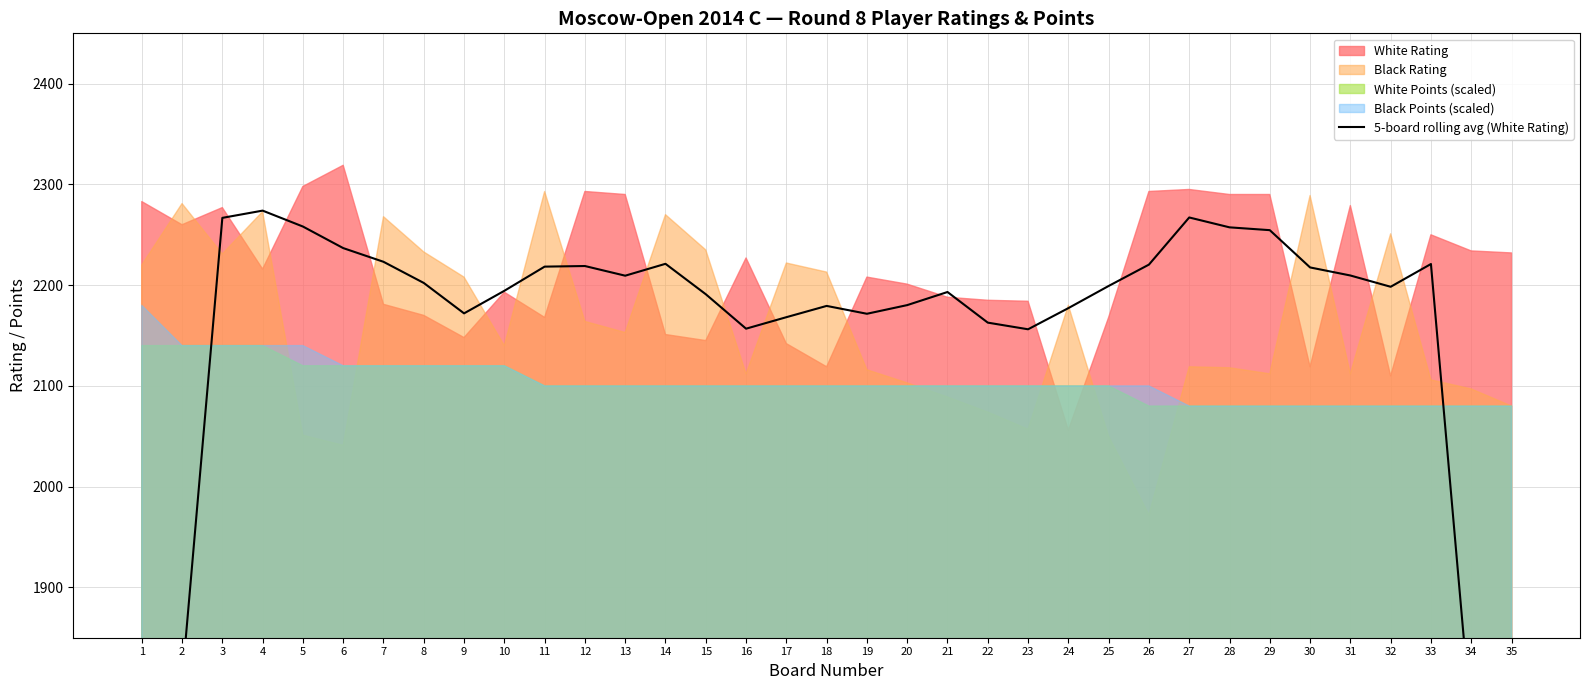

How many lines are shown in the chart?

1